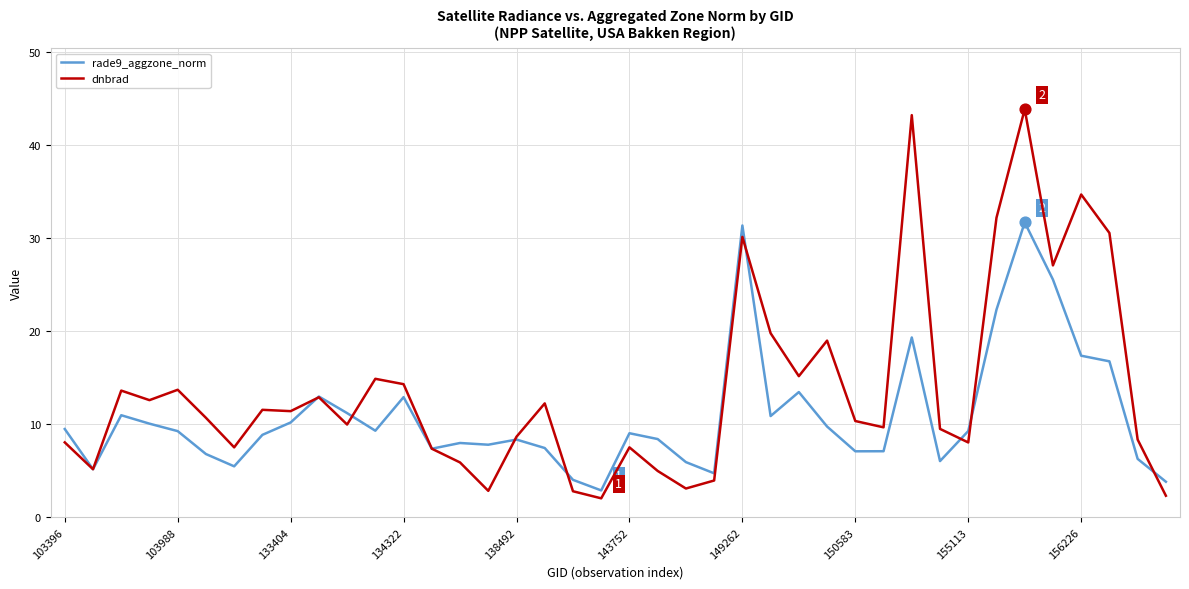

At how many categories does at least one series exceed 16?

9